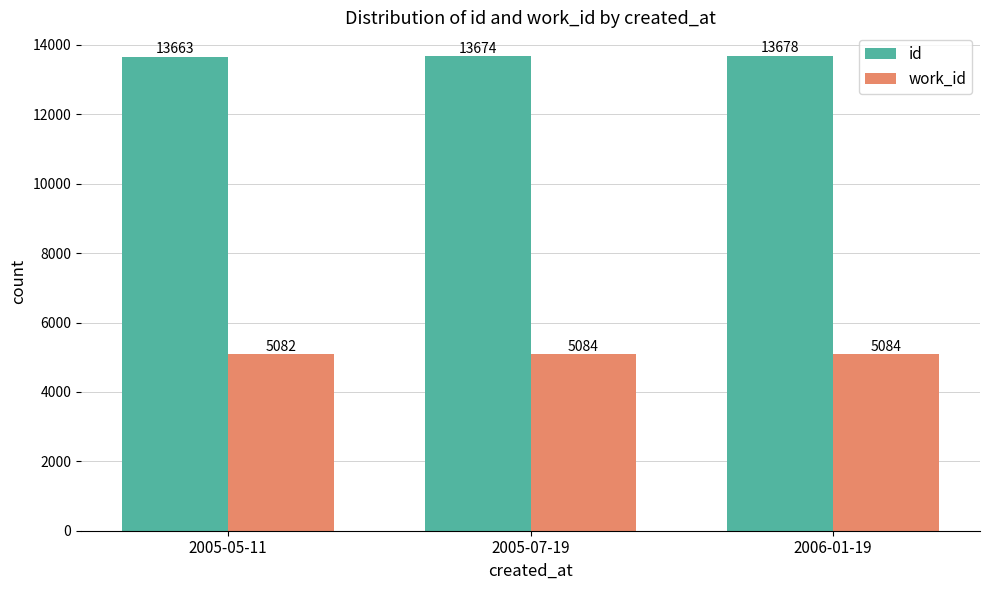

What is the value of the work_id bar at the 2nd from the left?

5084